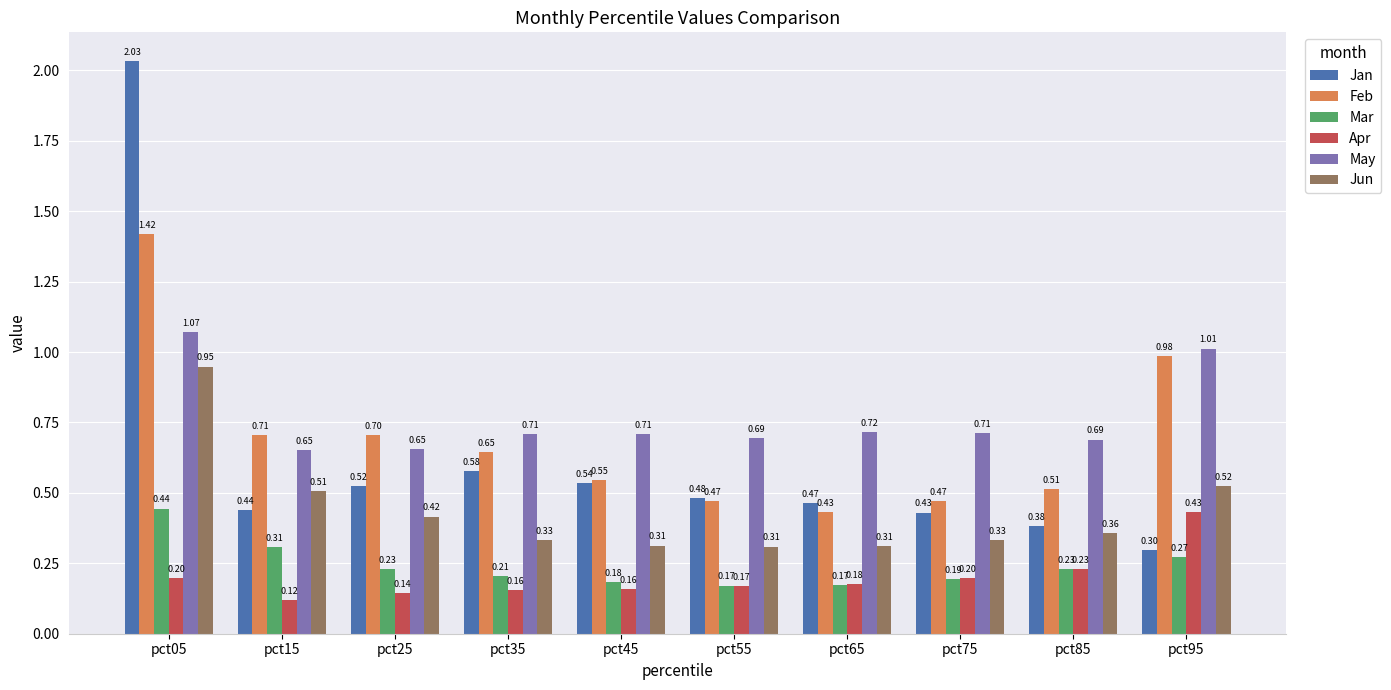

What is the difference between the maximum and minimum values in the Jan series?

1.7